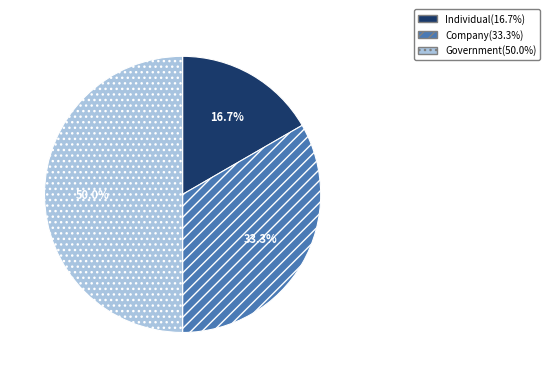

Does Individual account for over 50% of the chart?

No